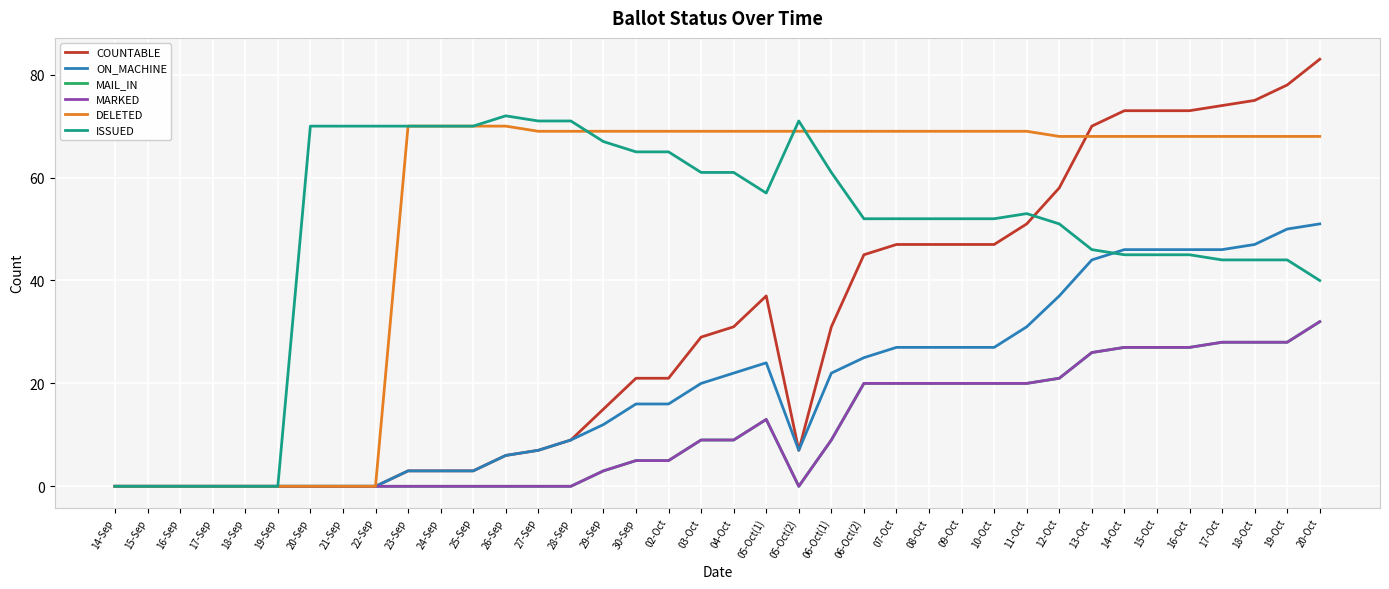

Where does the MARKED series first go above 9?

05-Oct(1)